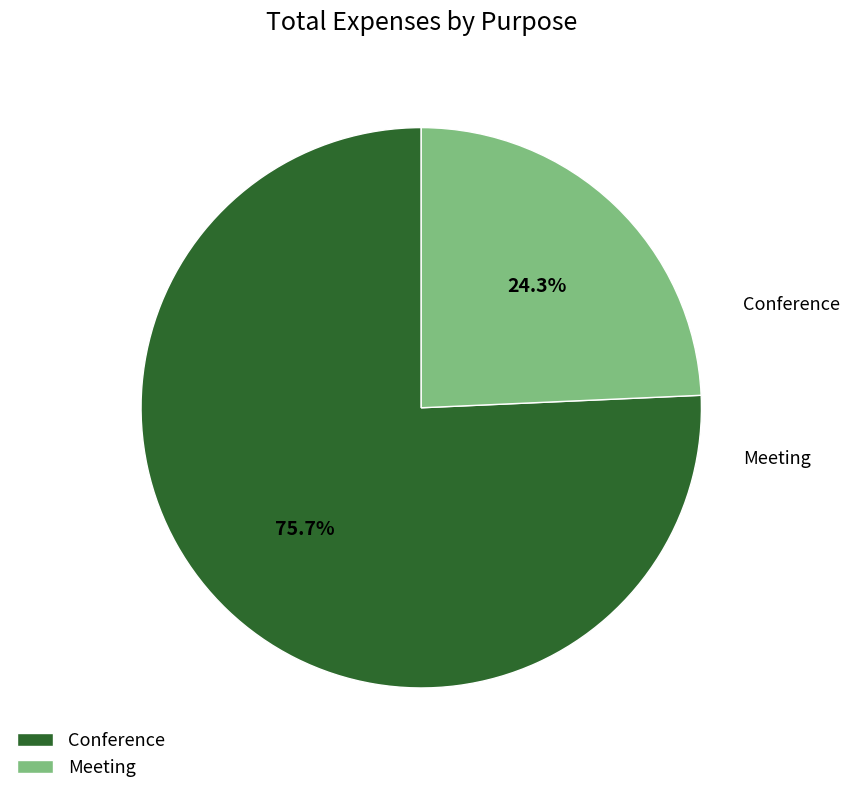

How many slices are in this pie chart?

2